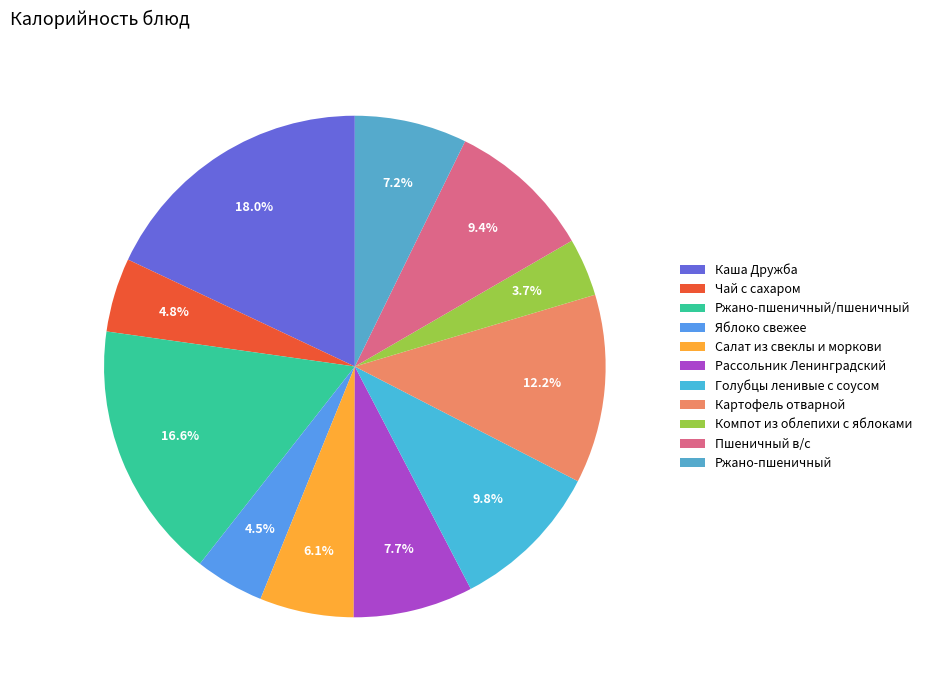

How many slices are in this pie chart?

11